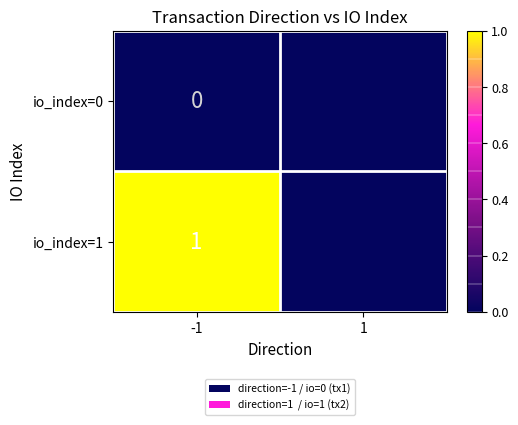

Where is io_index=0 nearest to the value 0?

-1